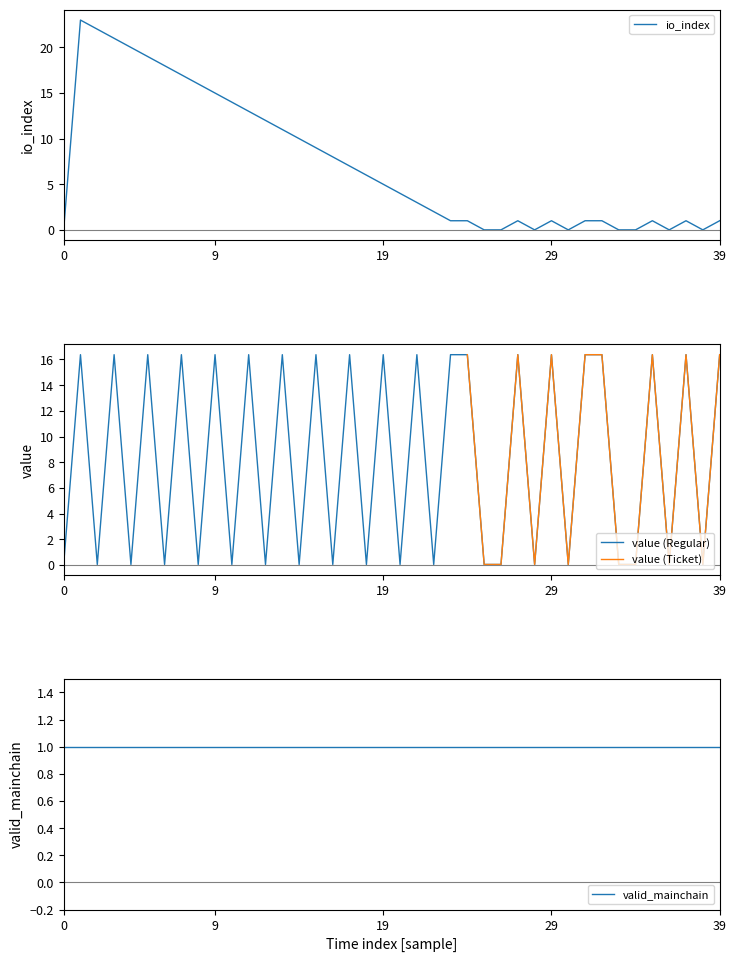

What is the difference between the io_index values at 11 and 24?

12.0